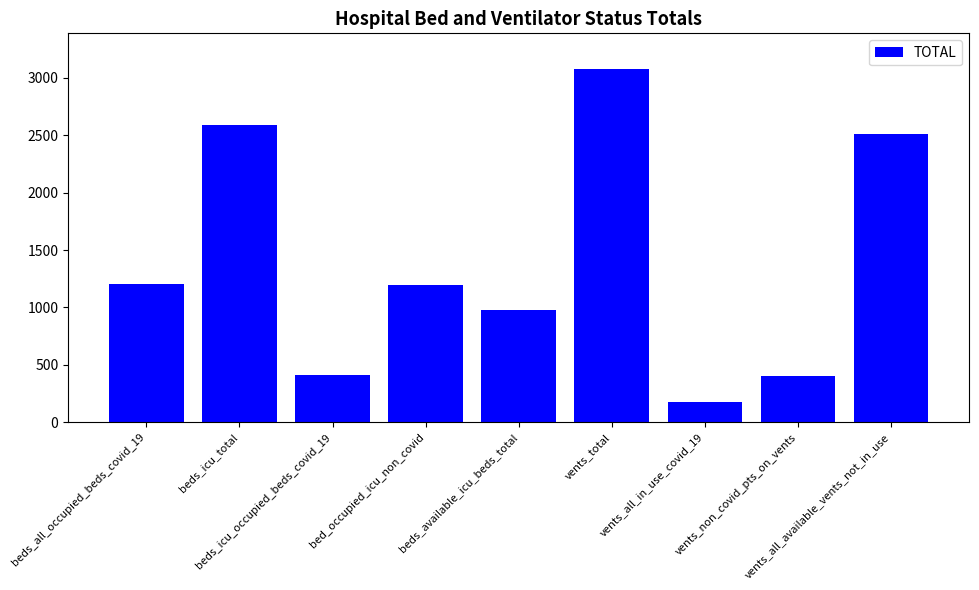

At which label does the data first exceed 1197?

beds_all_occupied_beds_covid_19